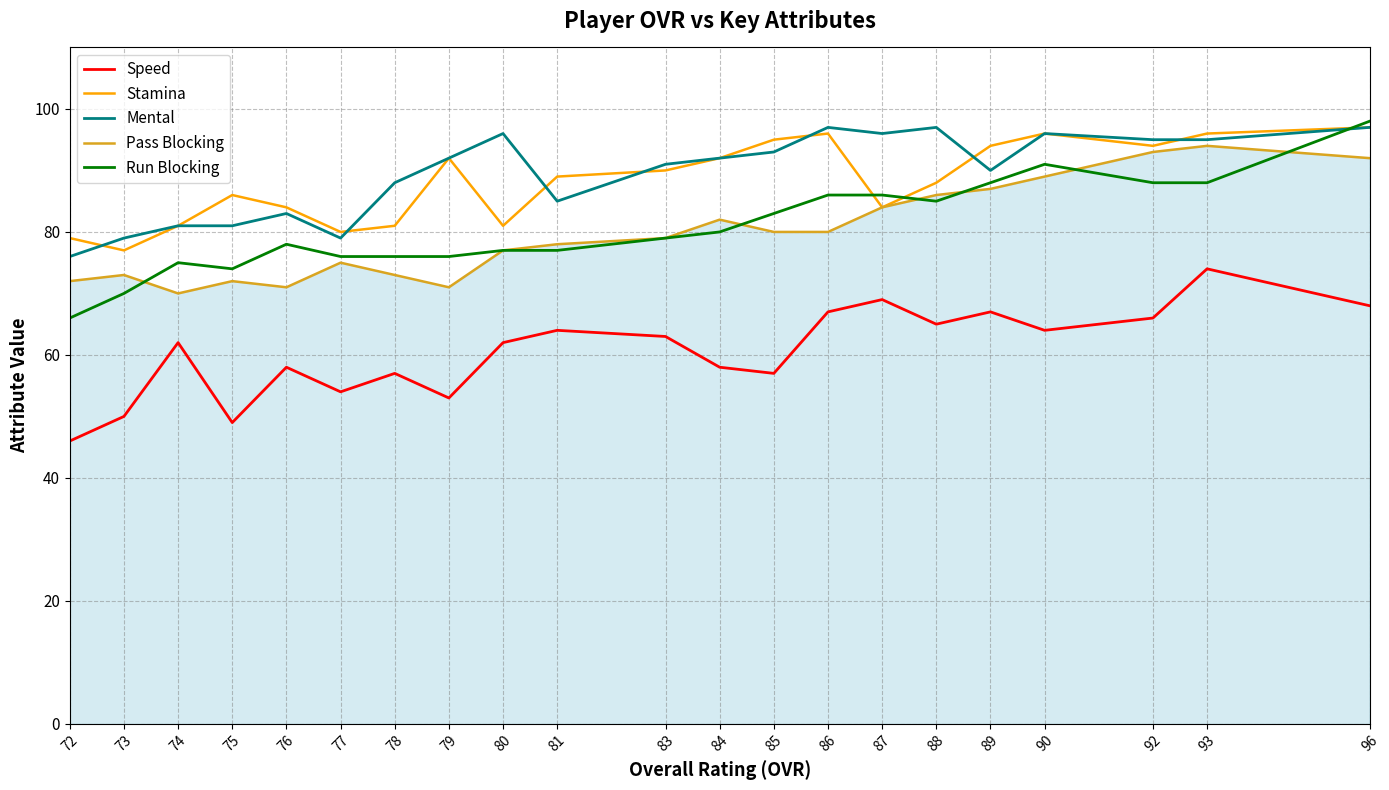

What are all the series names shown in the legend?

Speed, Stamina, Mental, Pass Blocking, Run Blocking